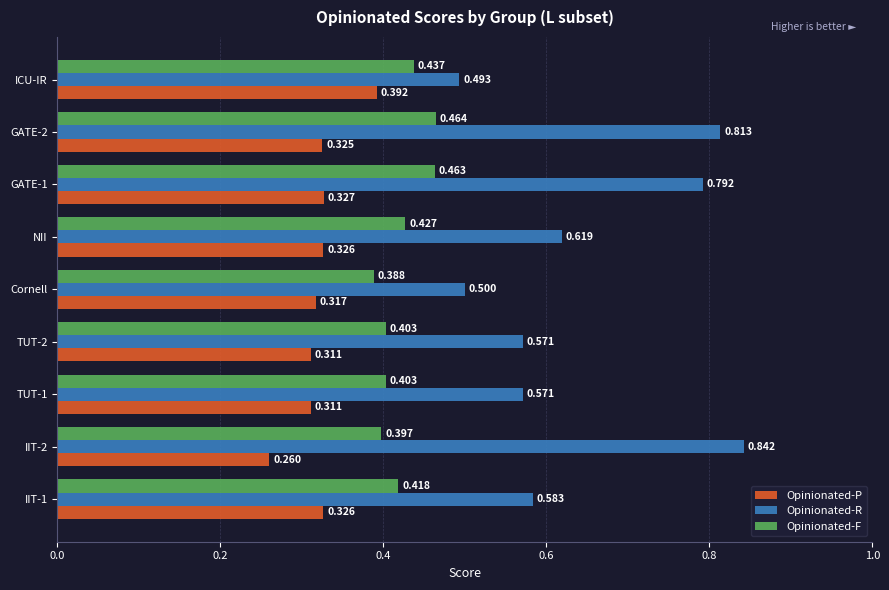

Is the value of Opinionated-R at TUT-1 greater than the value of Opinionated-F at NII?

Yes